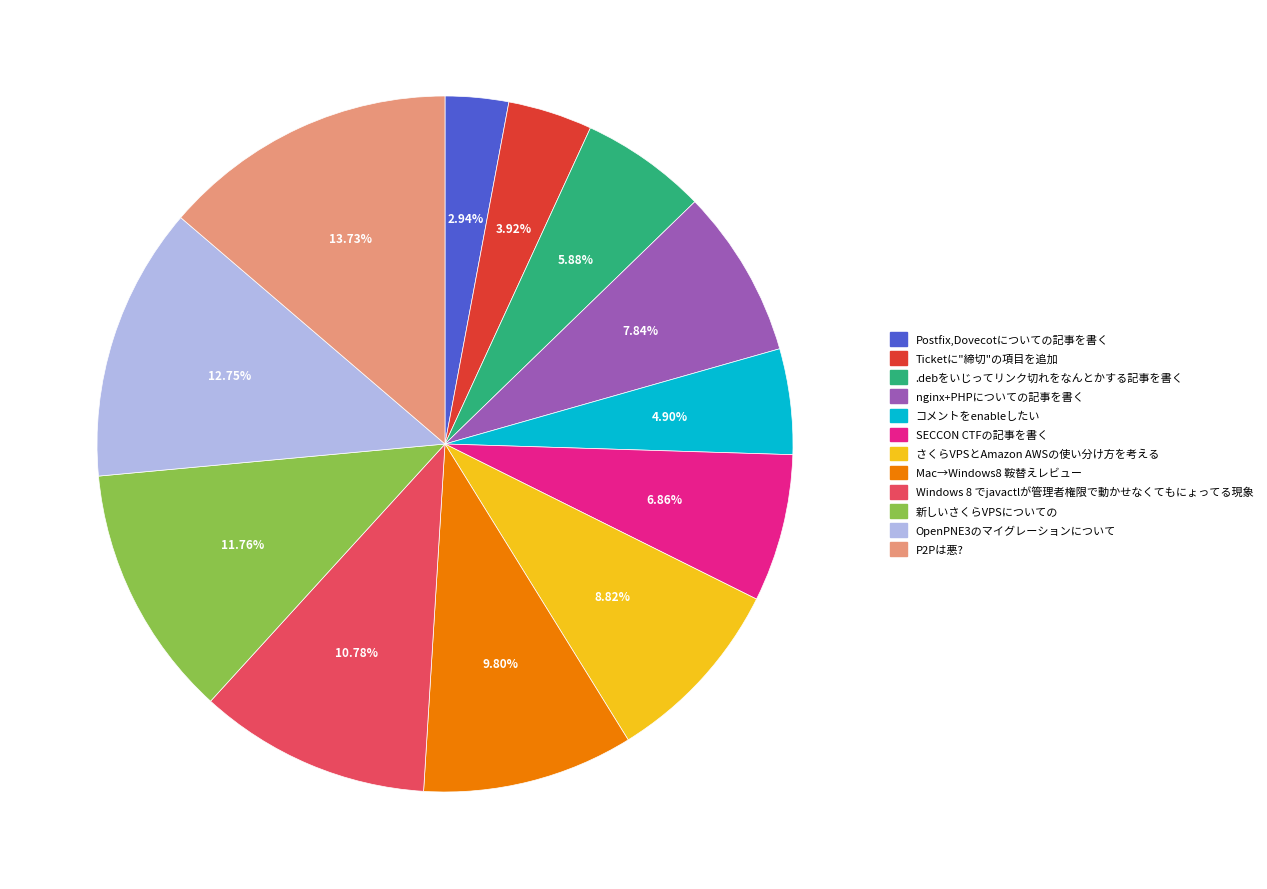

How many segments does this pie chart have?

12